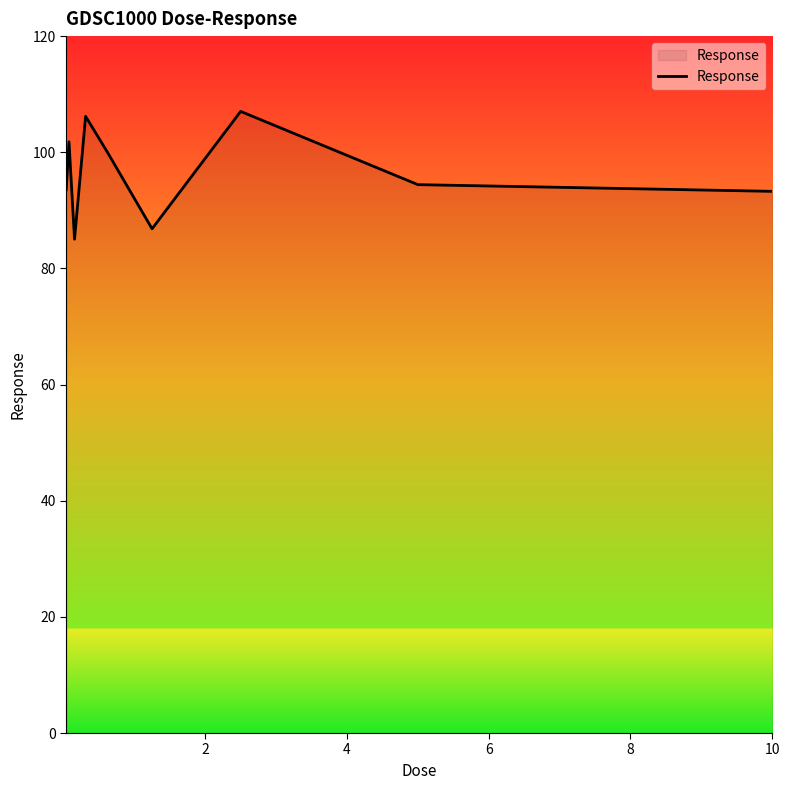

What is the difference between the maximum and minimum values?

22.0